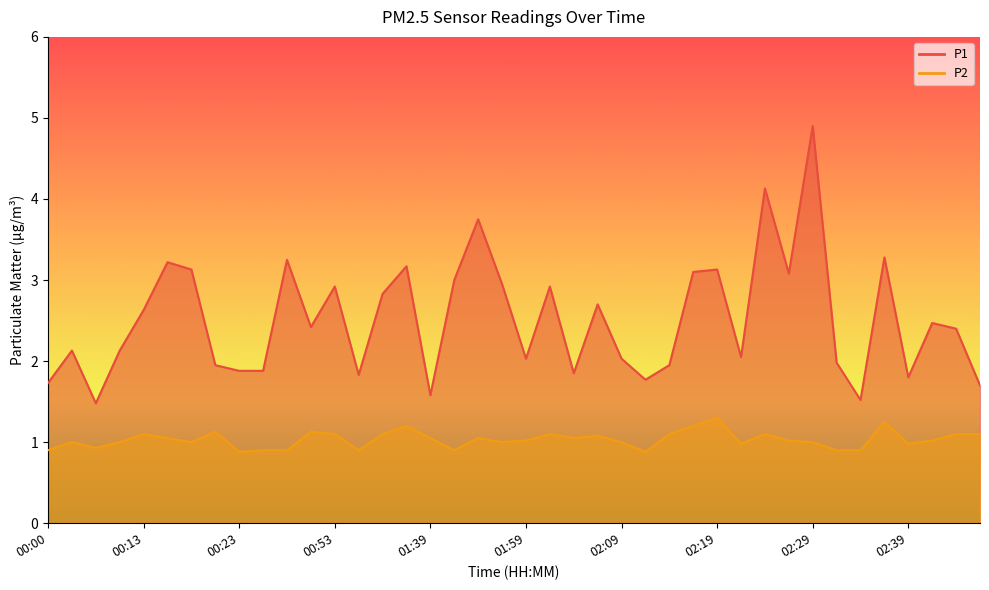

Which category has the highest value in the P1 series?

02:29